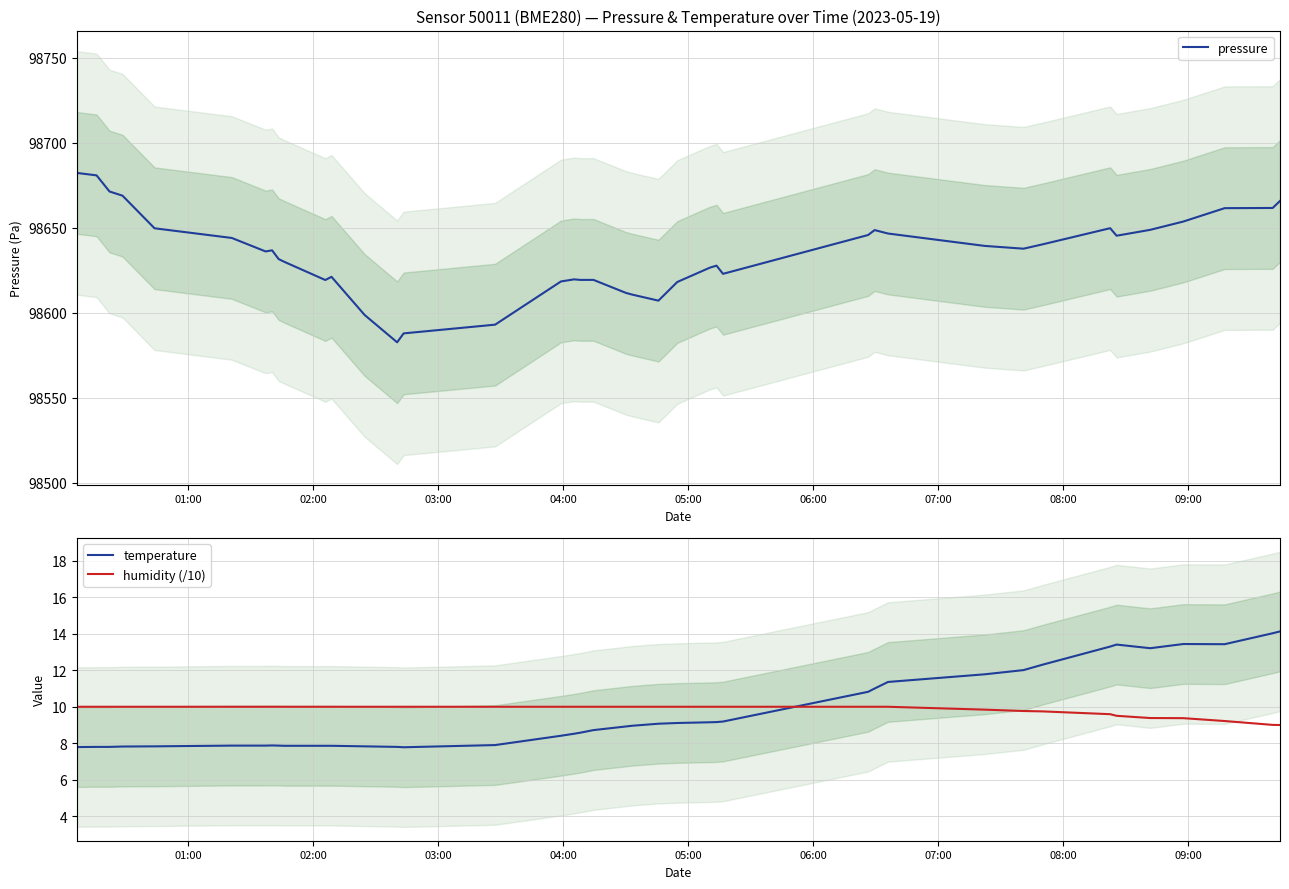

True or false: humidity (/10) and pressure cross at least once.

False